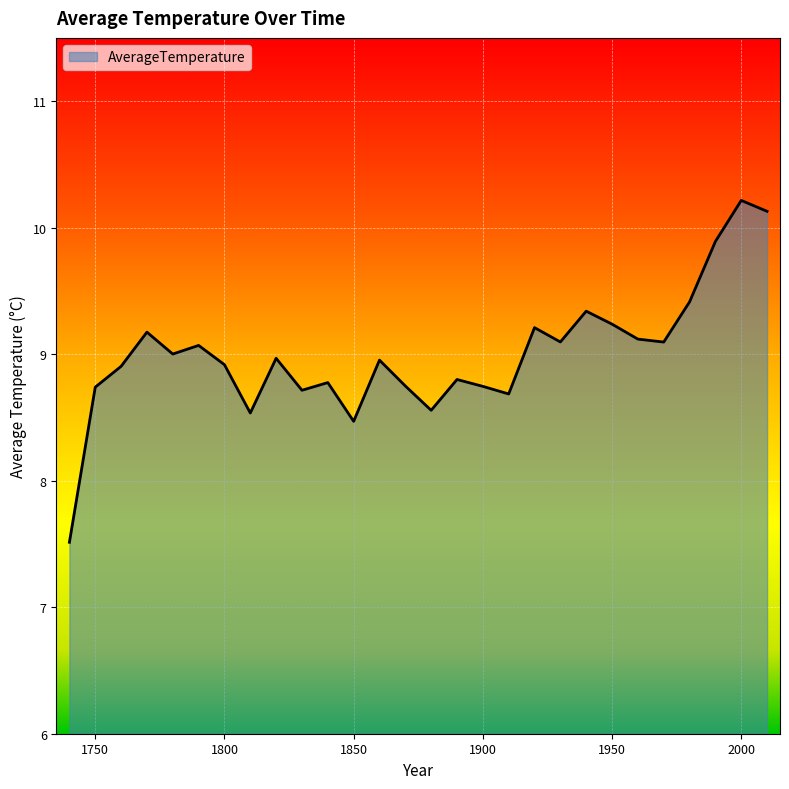

What is the smallest value displayed?

7.5